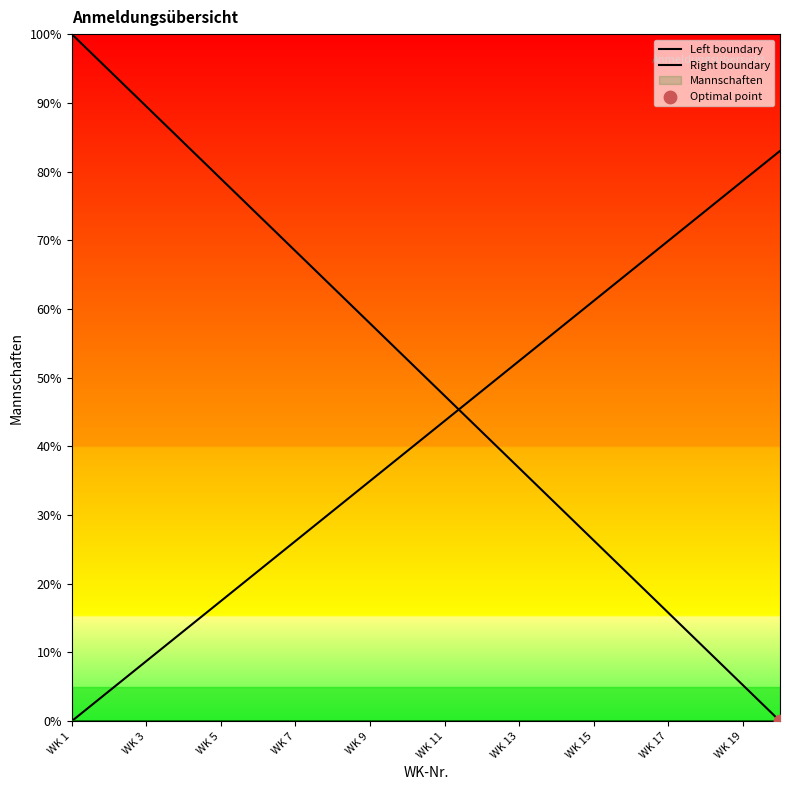

Which series reaches the maximum Y coordinate?

Left boundary